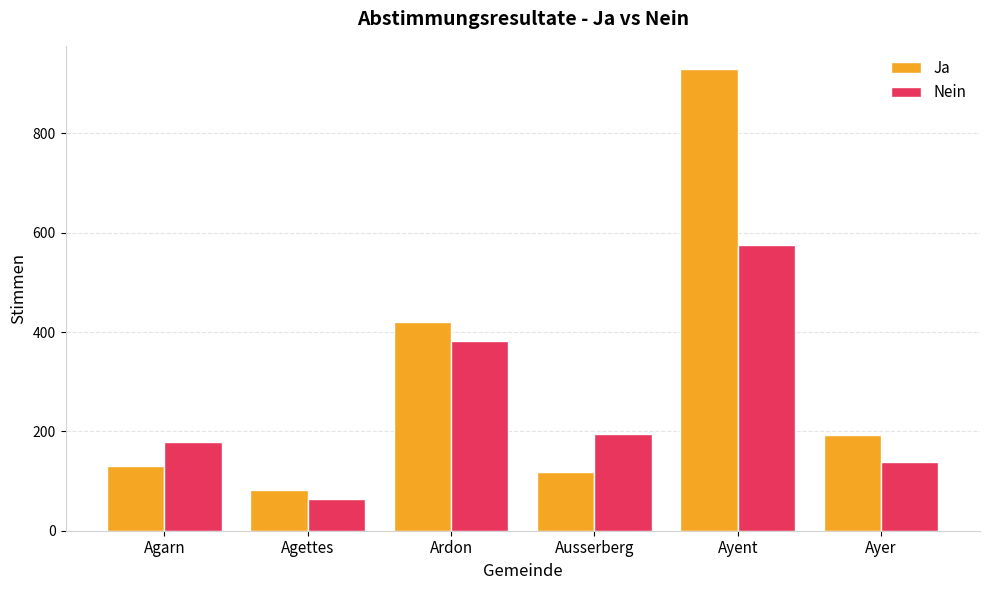

At which category is the sum across all series the highest?

Ayent